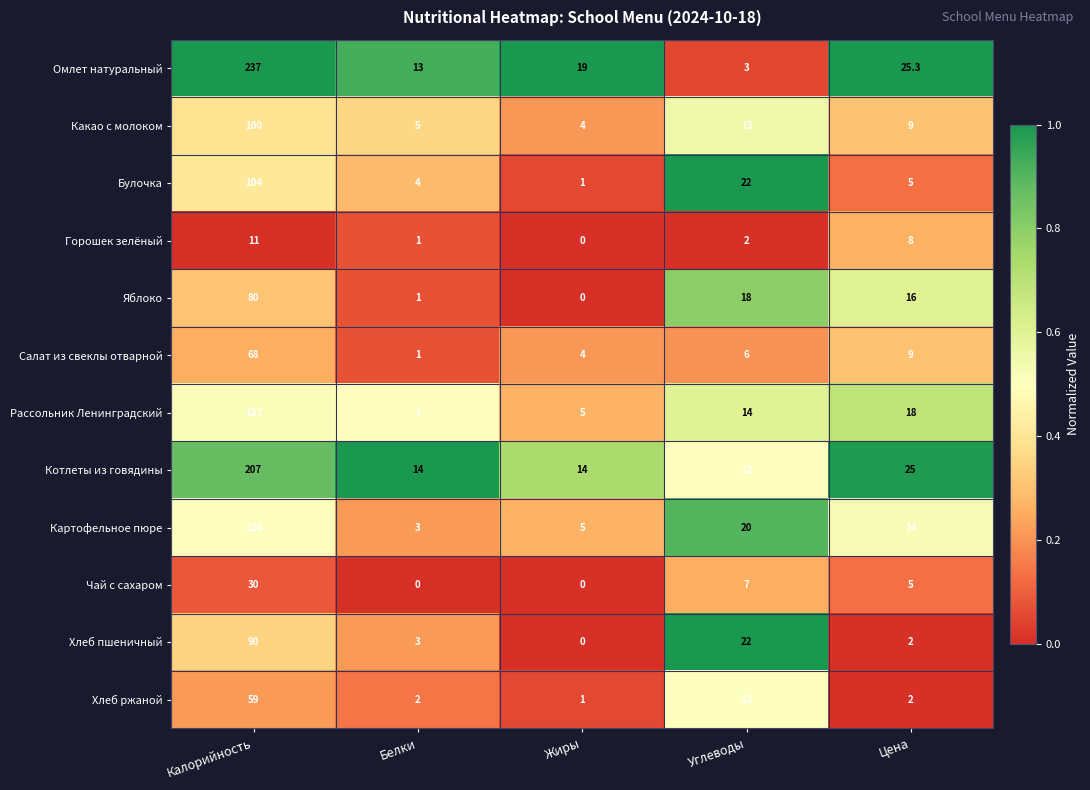

List the series in order of their peak value, lowest first.

Горошек зелёный, Чай с сахаром, Хлеб ржаной, Салат из свеклы отварной, Яблоко, Хлеб пшеничный, Какао с молоком, Булочка, Картофельное пюре, Рассольник Ленинградский, Котлеты из говядины, Омлет натуральный